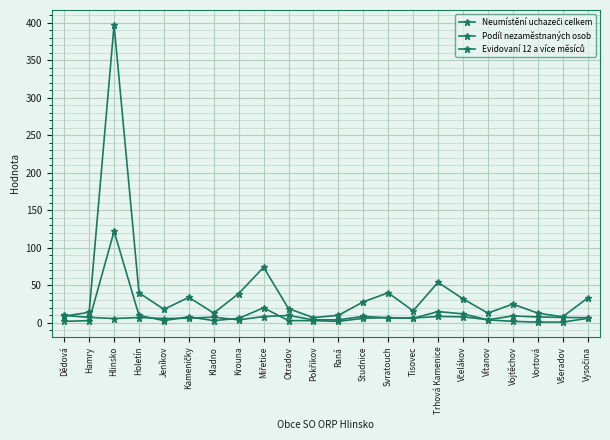

How many lines are shown in the chart?

3